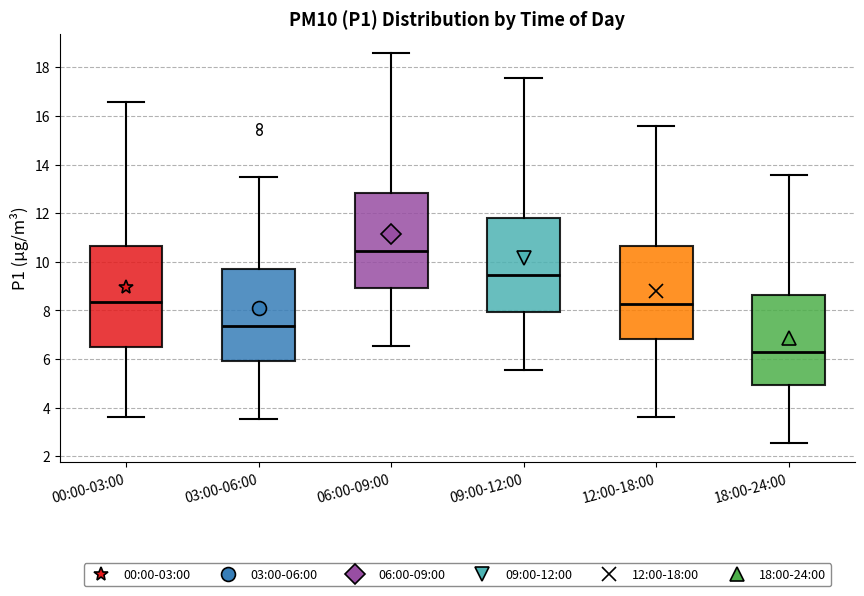

Reading left to right, read every box against the y-axis: the position of its median line, the range the box covers, and the ends of its whiskers. The values are not printed on the chart, so give them approximately, as read against the axis.

00:00-03:00: median 8.4, box 6.6 to 10.6, whiskers 3.6 to 16.6
03:00-06:00: median 7.4, box 6.0 to 9.6, whiskers 3.6 to 13.6
06:00-09:00: median 10.4, box 9.0 to 12.8, whiskers 6.6 to 18.6
09:00-12:00: median 9.4, box 8.0 to 11.8, whiskers 5.6 to 17.6
12:00-18:00: median 8.2, box 6.8 to 10.6, whiskers 3.6 to 15.6
18:00-24:00: median 6.2, box 5.0 to 8.6, whiskers 2.6 to 13.6